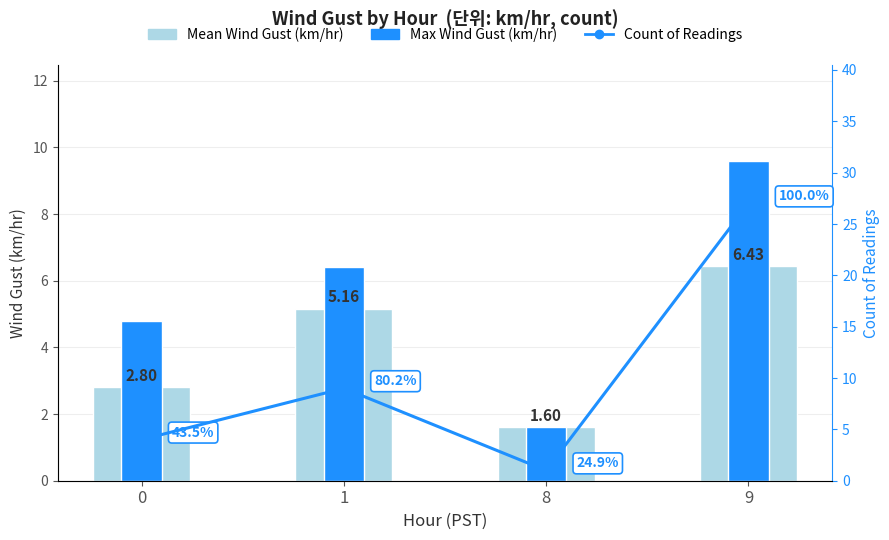

How many values in the Count of Readings series are below 9?

2